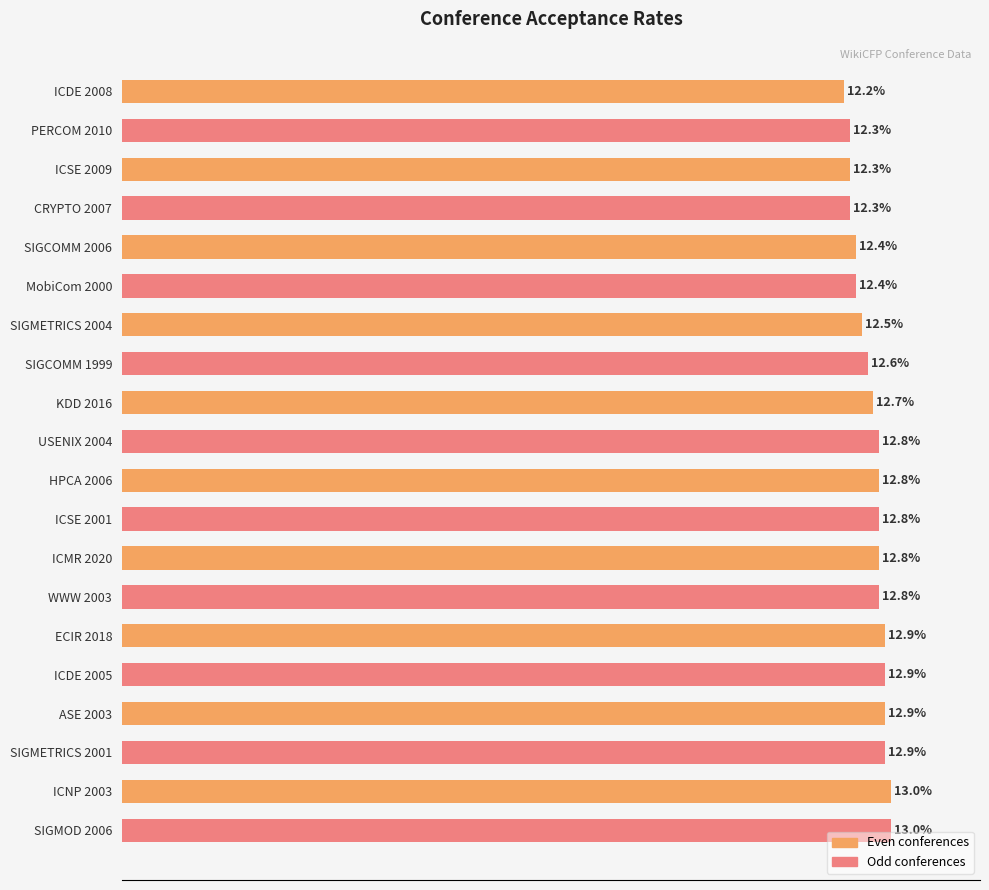

Which category has the lowest value across all series?

ICDE 2008